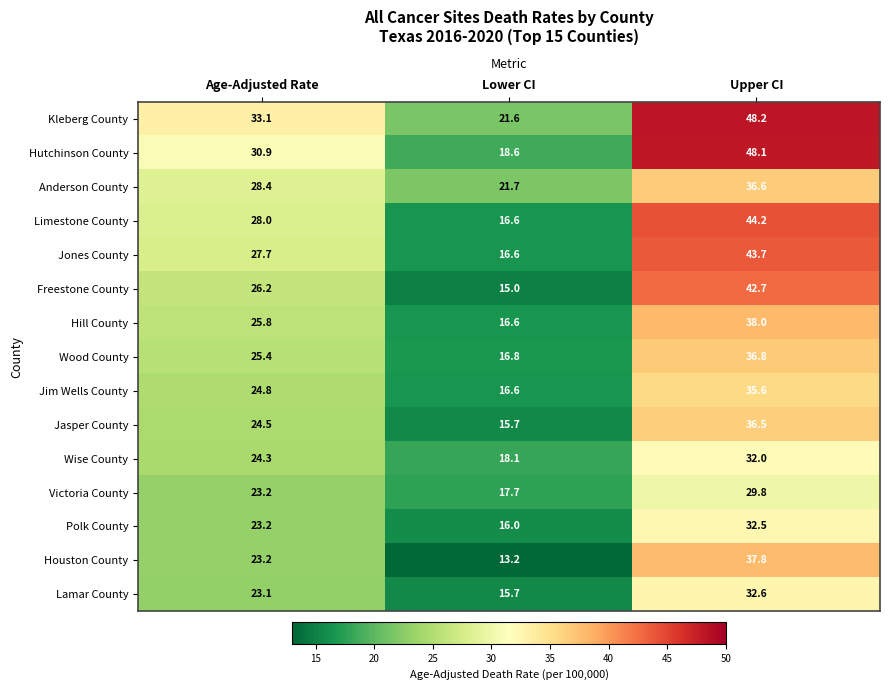

What is the spread (max minus min) of values at Upper CI?

18.4